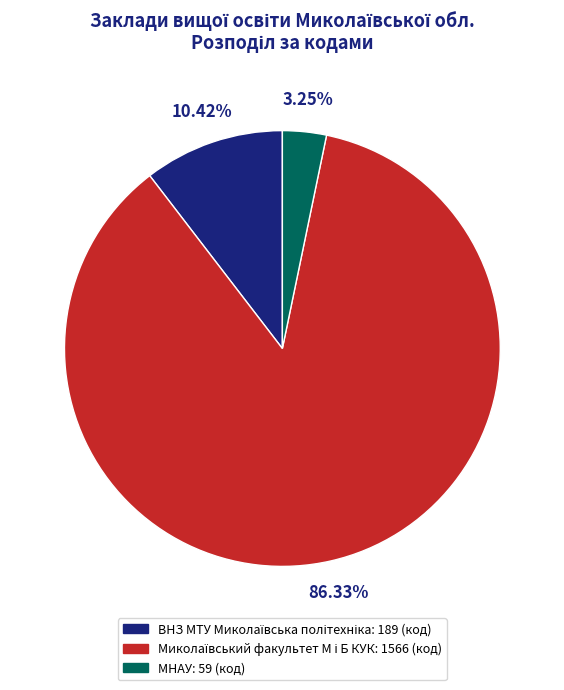

To the nearest percent, what is the average slice percentage?

33%